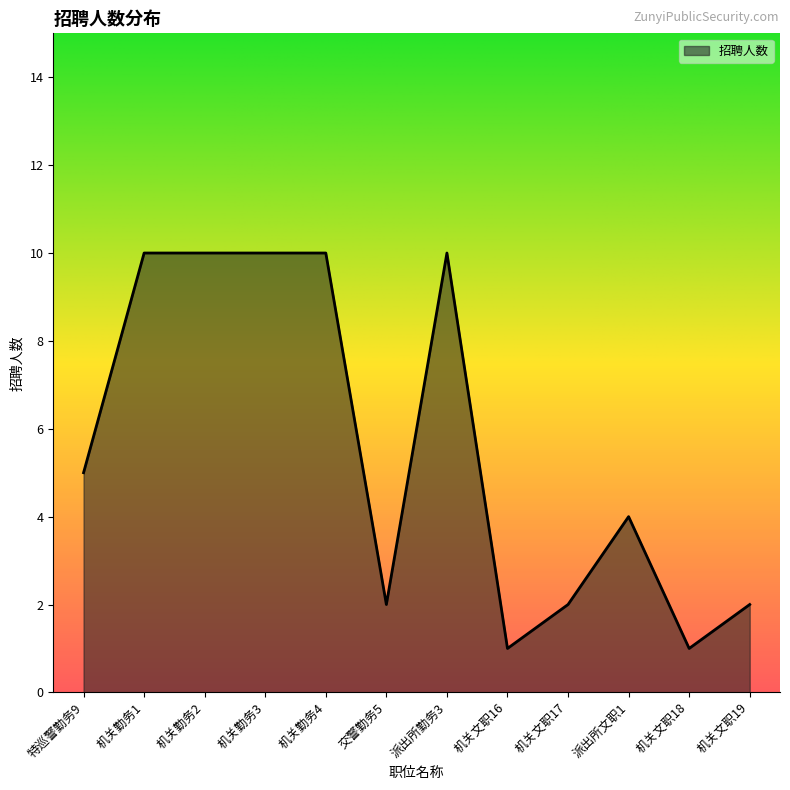

What is the ratio of the value at 机关勤务1 to the value at 派出所勤务3?

1.0